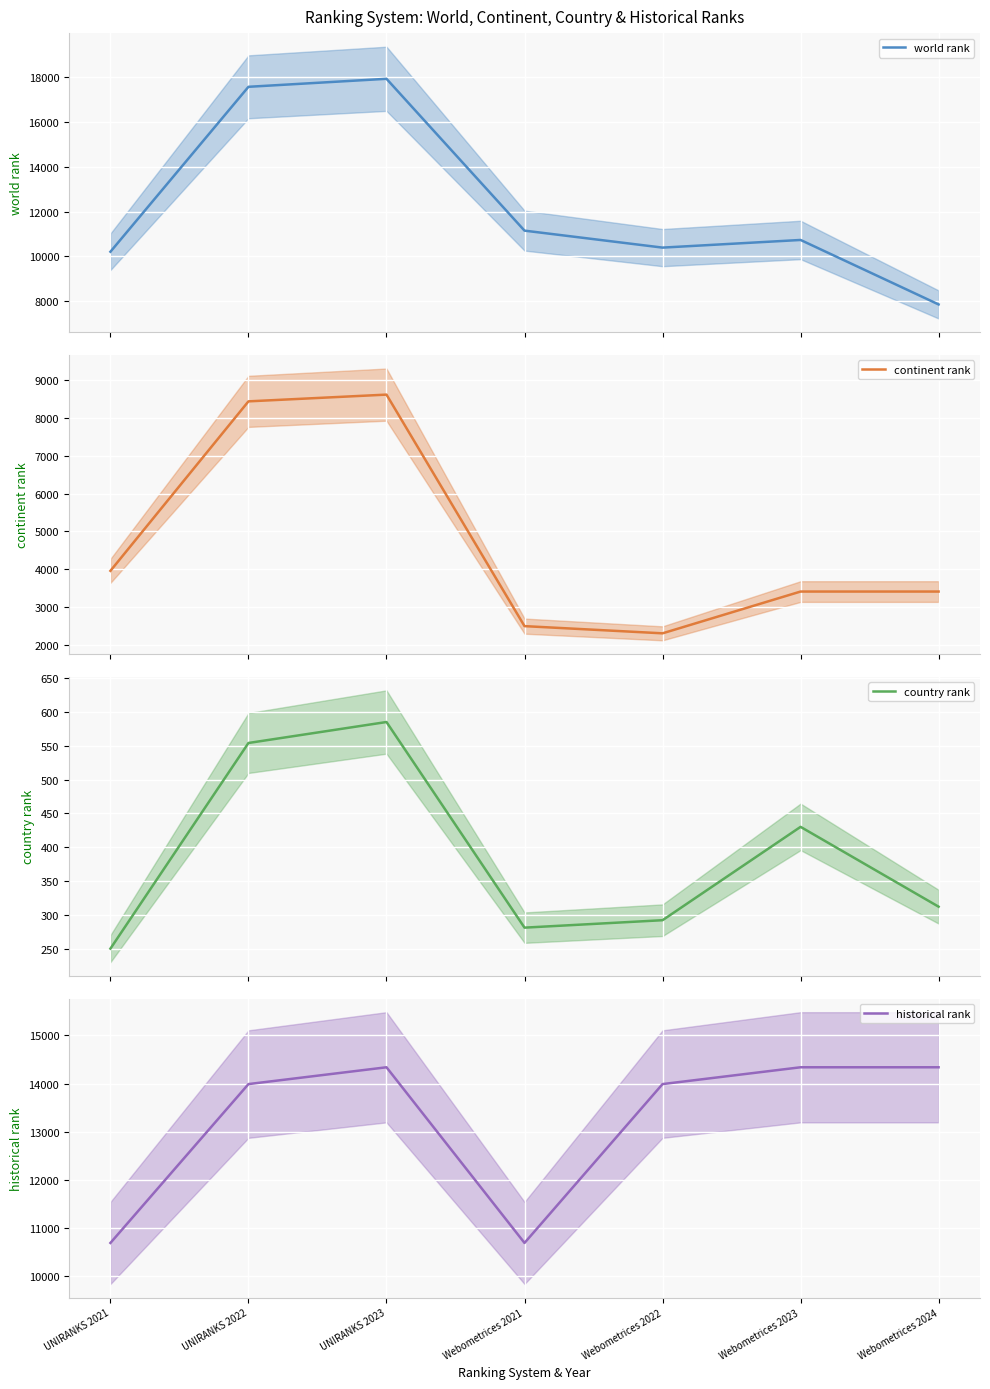

What is the average value of the continent rank series?

4661